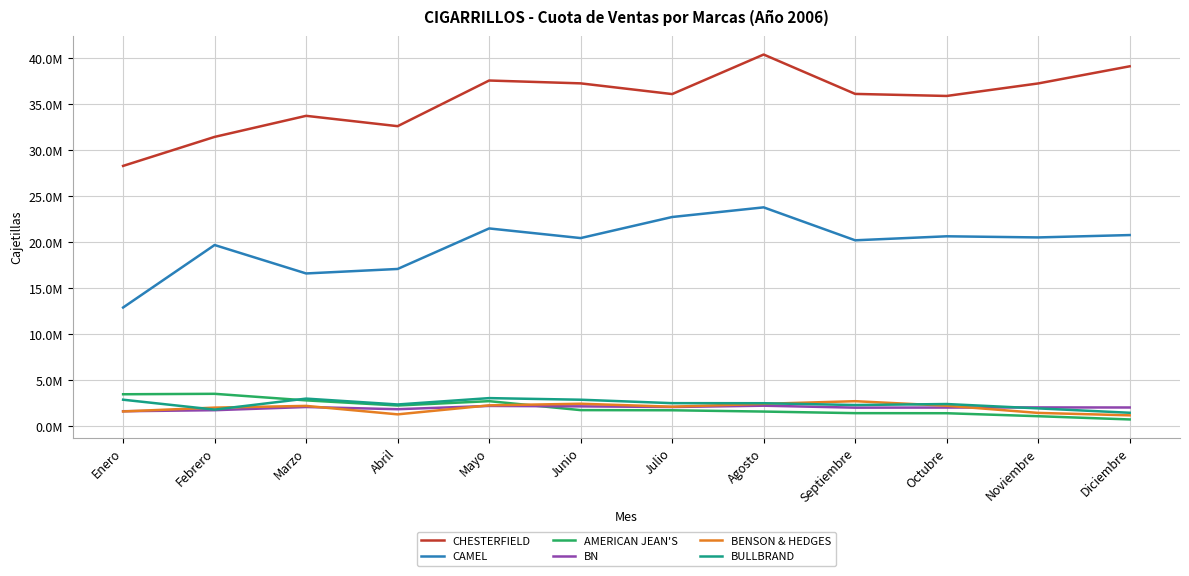

What position from the right is Enero?

12